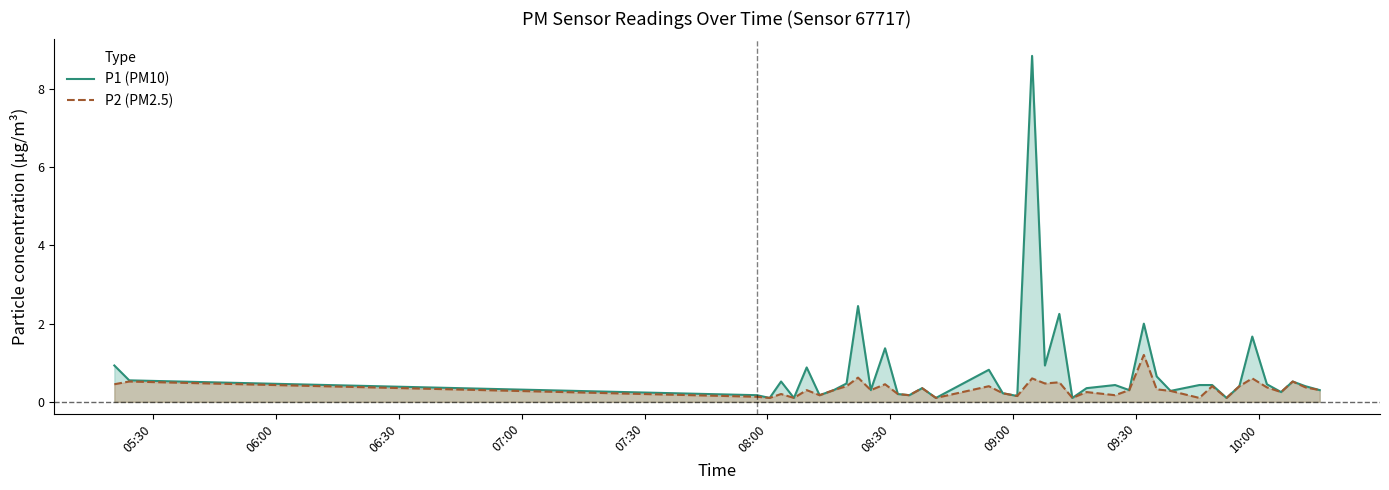

Rank the series by their average value, from highest to lowest.

P1 (PM10), P2 (PM2.5)